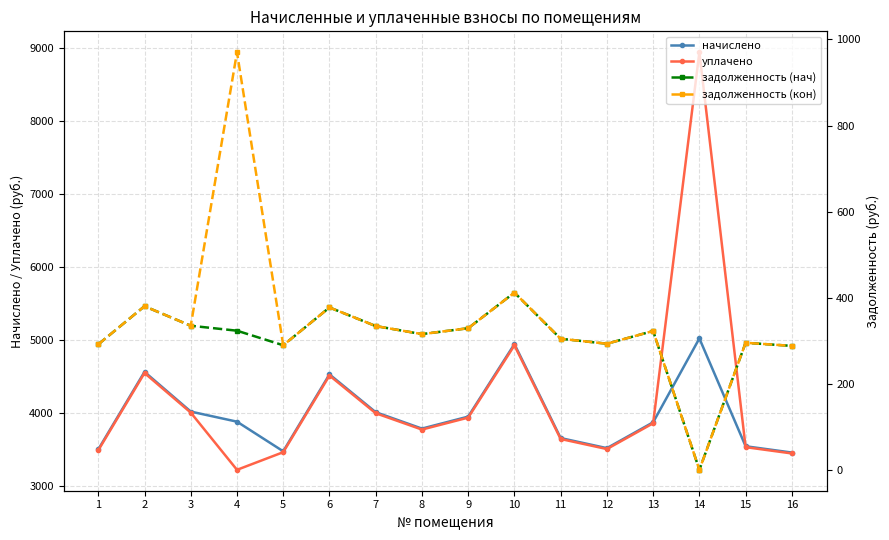

Reading left to right, list all the values displayed in this chart.

начислено: 1=3499.2	2=4561.9	3=4017.6	4=3879.4	5=3473.3	6=4527.4	7=4009.0	8=3784.3	9=3948.5	10=4942.1	11=3654.7	12=3516.5	13=3870.7	14=5019.8	15=3542.4	16=3456.0
уплачено: 1=3487.1	2=4546.1	3=4003.7	4=3219.3	5=3461.2	6=4511.6	7=3995.0	8=3771.2	9=3934.8	10=4925.0	11=3642.0	12=3504.3	13=3857.3	14=8941.4	15=3530.1	16=3444.0
задолженность (нач): 1=291.6	2=380.2	3=334.8	4=323.3	5=289.4	6=377.3	7=334.1	8=315.4	9=329.0	10=411.9	11=304.6	12=293.0	13=322.6	14=0.0	15=295.2	16=288.0
задолженность (кон): 1=291.6	2=380.2	3=334.8	4=970.3	5=289.4	6=377.3	7=334.1	8=315.4	9=329.0	10=411.8	11=304.6	12=293.0	13=322.6	14=0.0	15=295.2	16=288.0